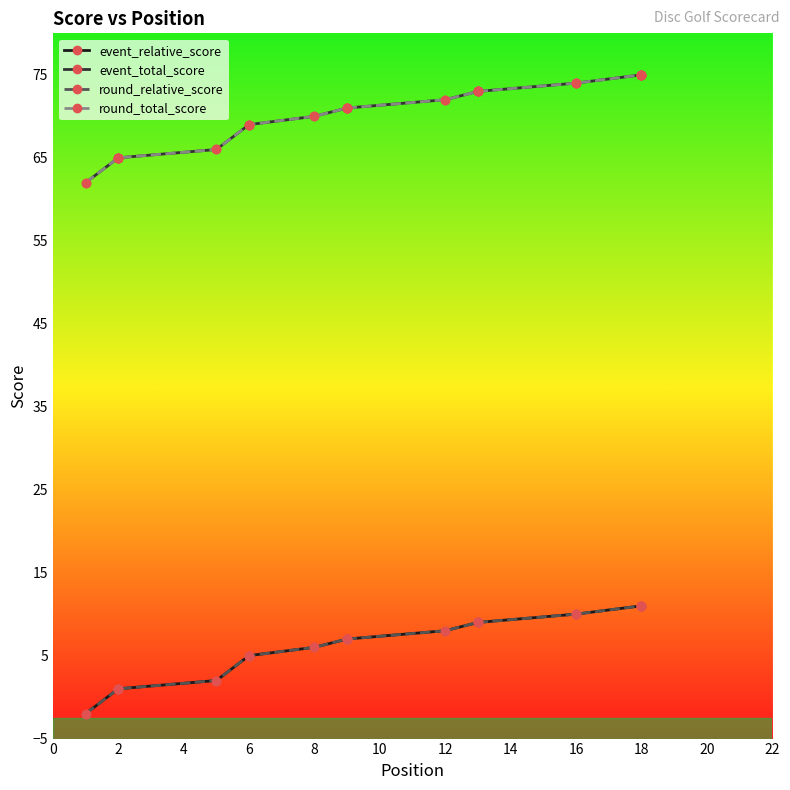

True or false: event_relative_score and round_total_score intersect in this chart.

False